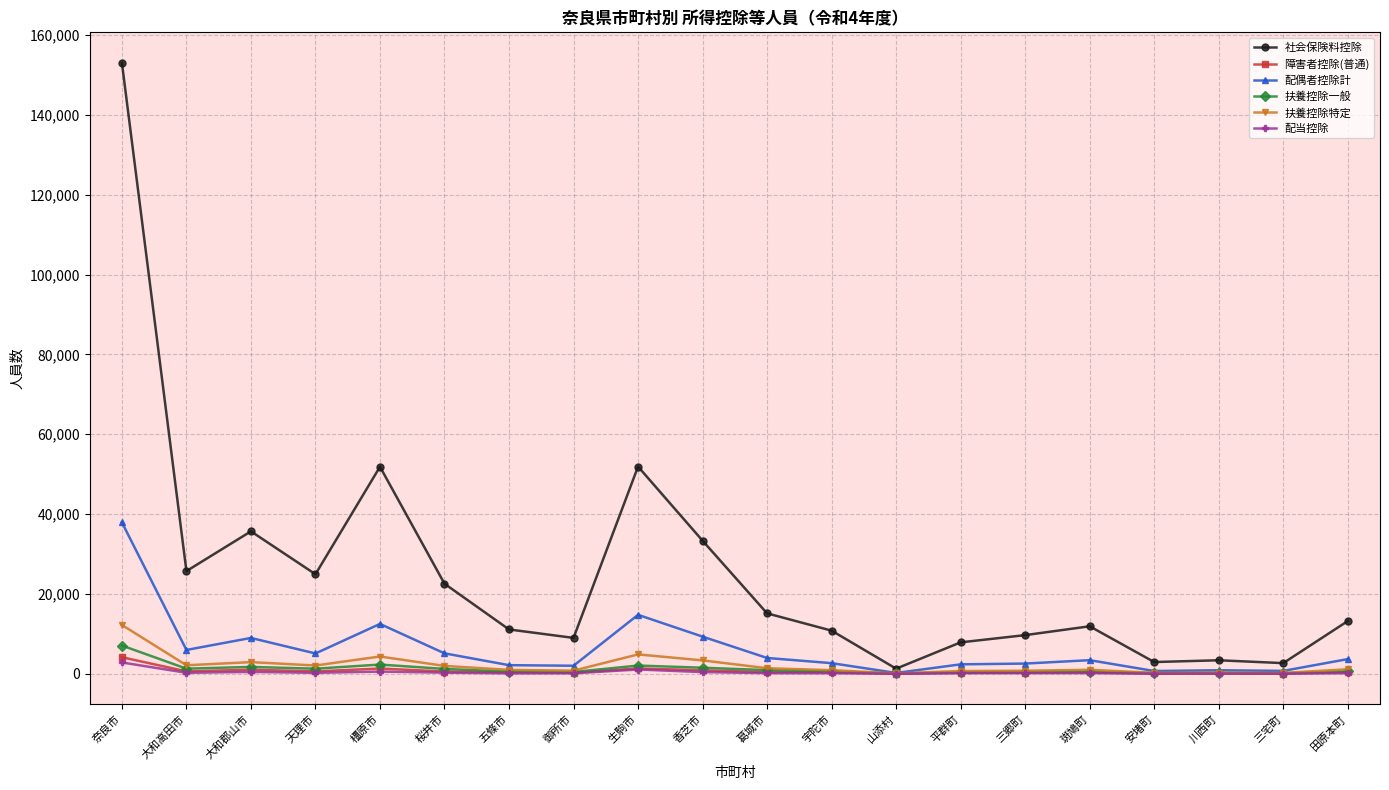

The 障害者控除(普通) series shows 590 at 天理市. True or false?

True